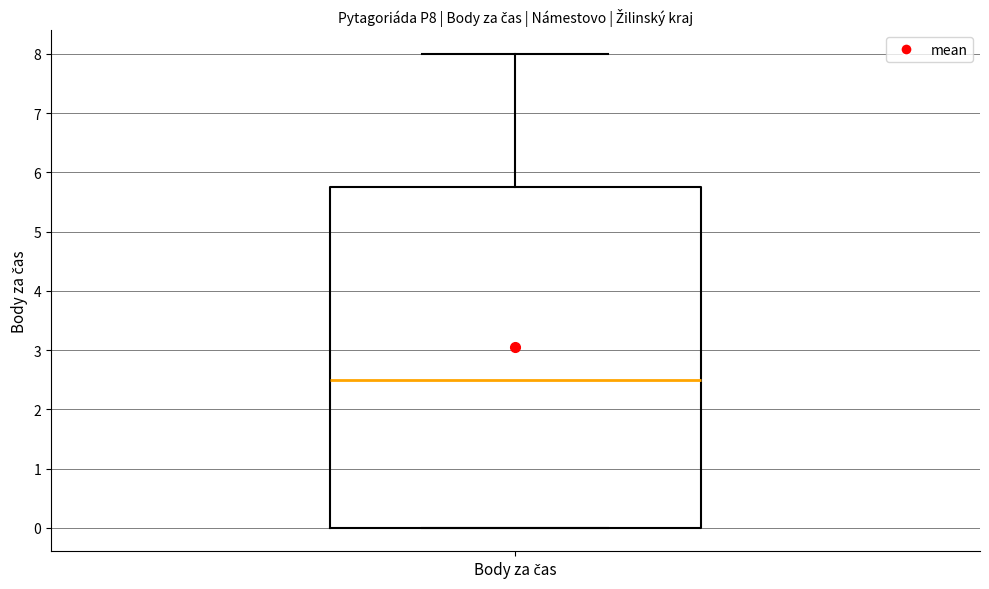

Transcribe this box plot: give where the median line is, the range the box spans, and where the two whiskers end, as read against the y-axis. The values are not printed on the chart, so give them approximately, as read against the axis.

median 2.5, box 0.0 to 5.8, whiskers 0.0 to 8.0